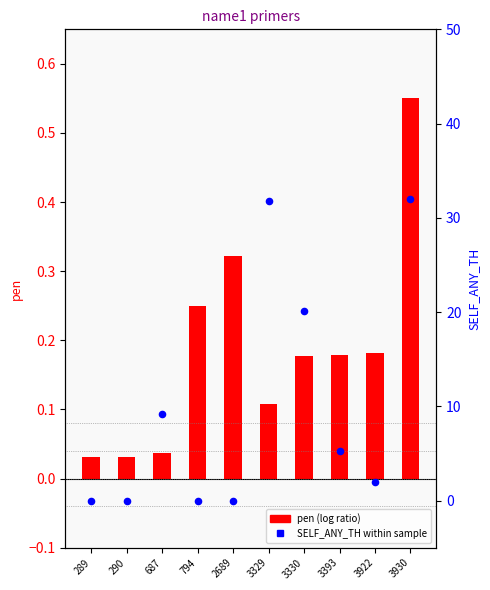

Which series contains the lowest Y value?

PRIMER_LEFT_0_SELF_ANY_TH (self-any)